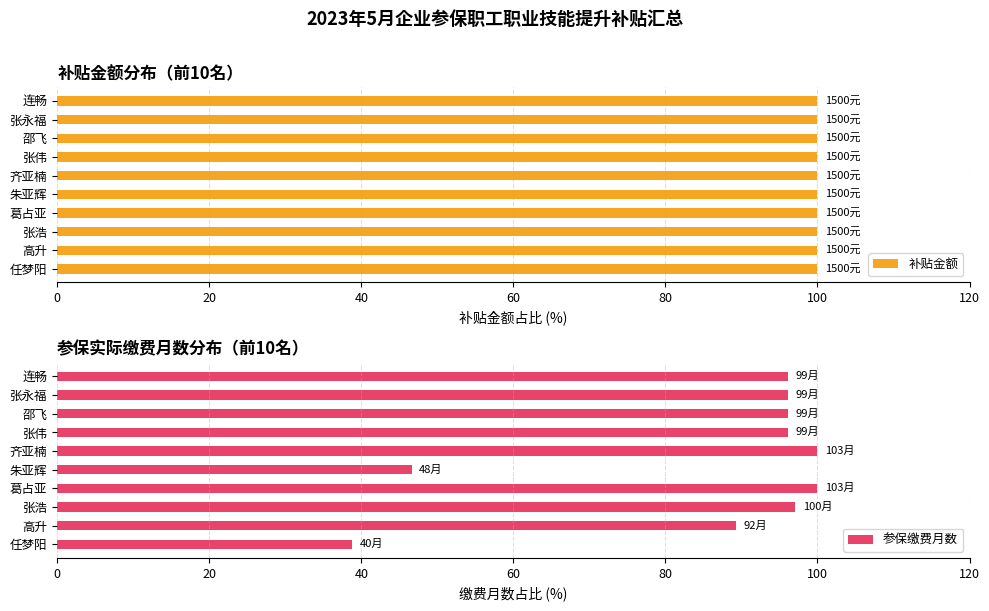

Is it true that 参保缴费月数 equals 23.5 at 张伟?

False